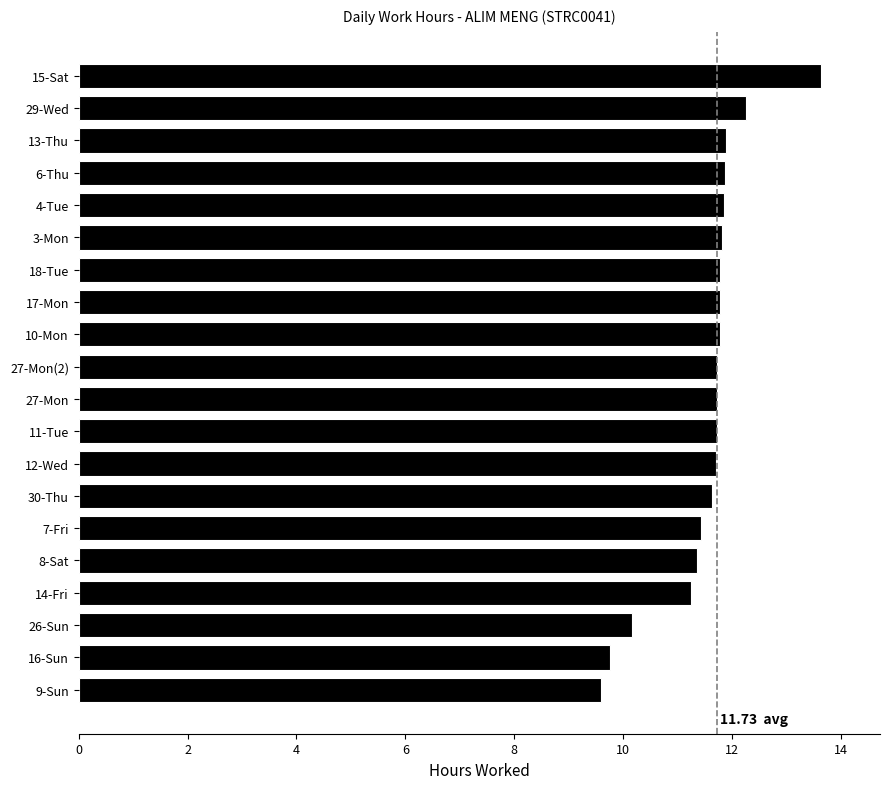

What is the difference between the maximum and second lowest values?

3.9